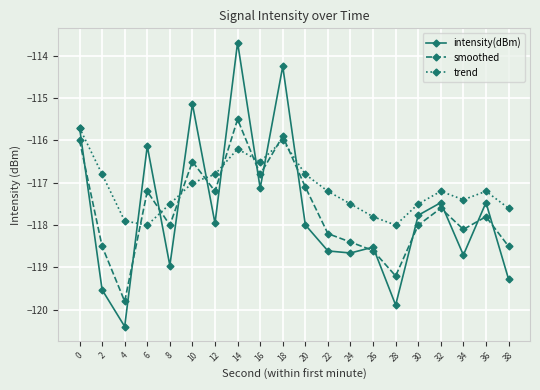

Count the number of categories in the chart.

20